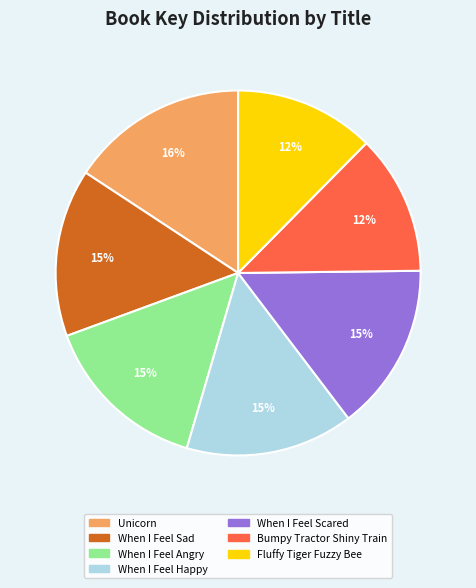

Count the number of slices in the pie.

7